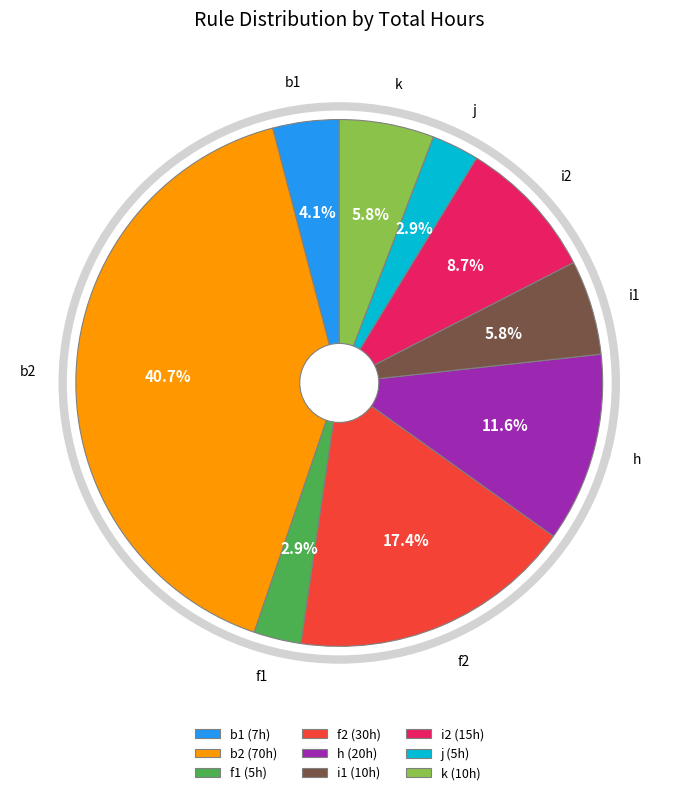

What is the ratio of the value at h (20h) to the value at f1 (5h)?

4.0